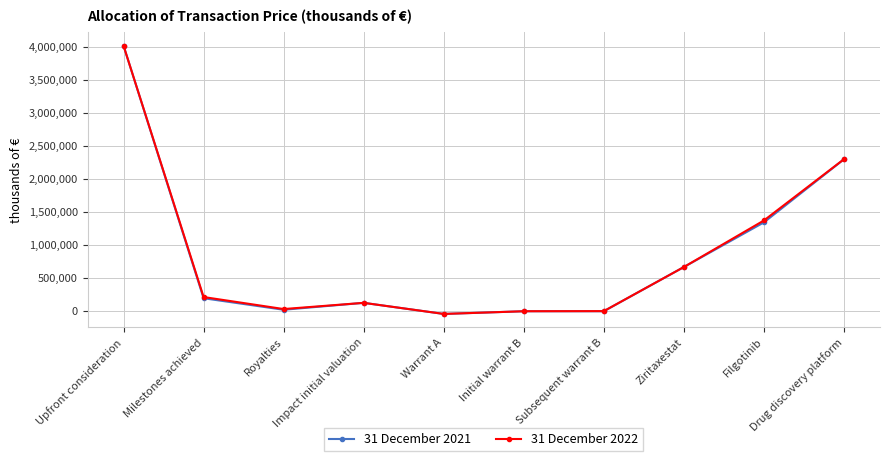

Count the number of data series in this chart.

2